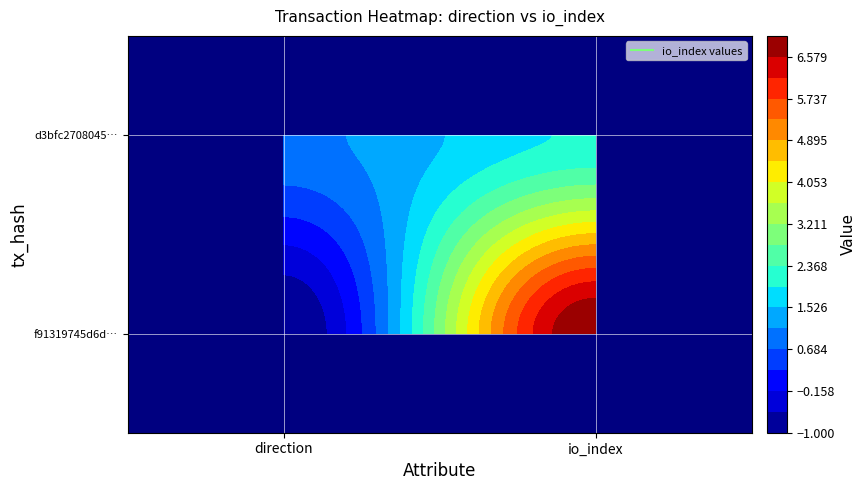

What is the sum of the f91319745d6d2259e711ea2ea6dfe26753ec568 values at 1 and 0?

6